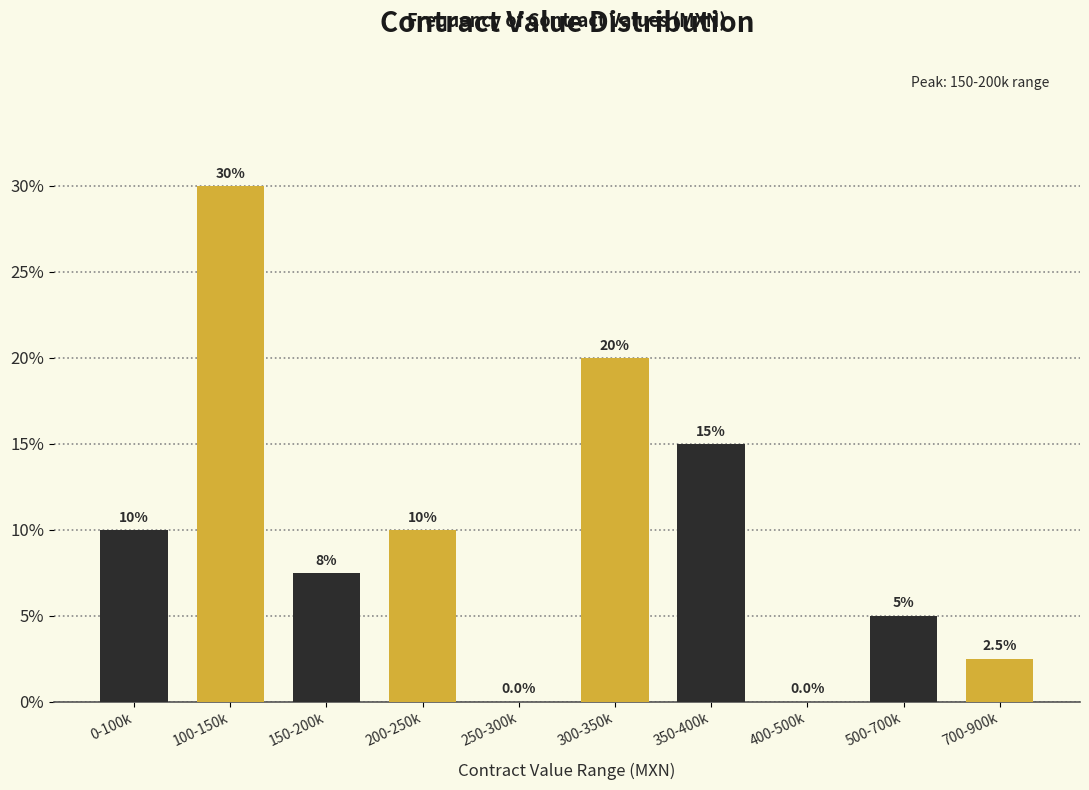

Reading left to right, list all the values displayed in this chart.

0-100k=10.0	100-150k=30.0	150-200k=7.5	200-250k=10.0	250-300k=0.0	300-350k=20.0	350-400k=15.0	400-500k=0.0	500-700k=5.0	700-900k=2.5